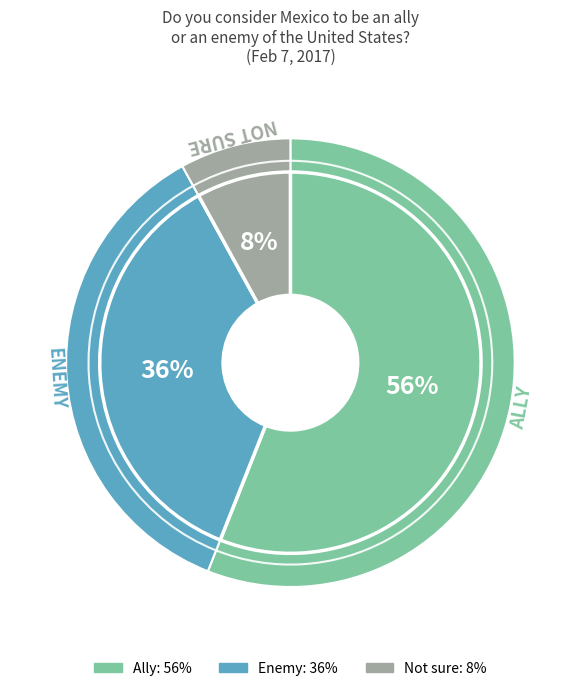

Which slice is the smallest?

Not sure